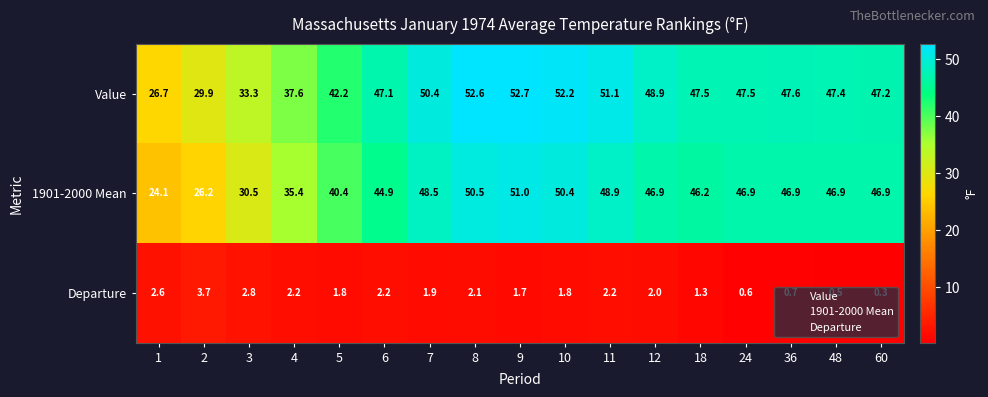

What is the total value across all series at 9?

105.4